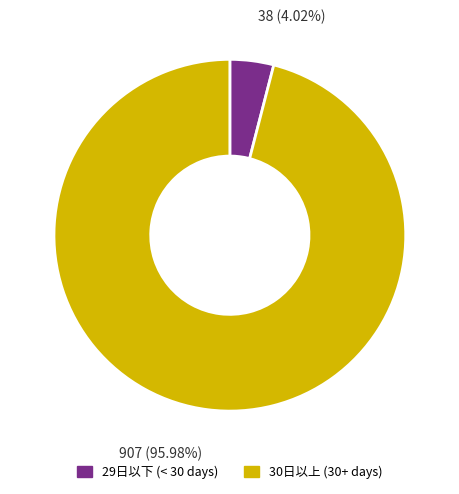

How many slices are in this pie chart?

2